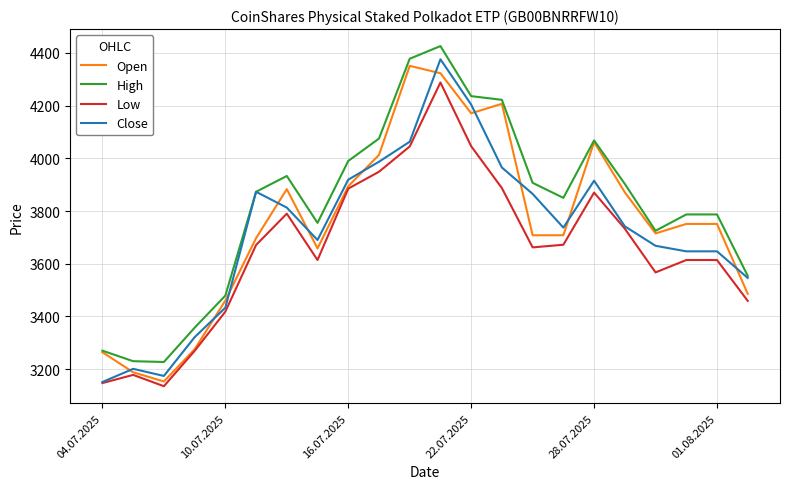

Which series has the largest total across all categories?

High